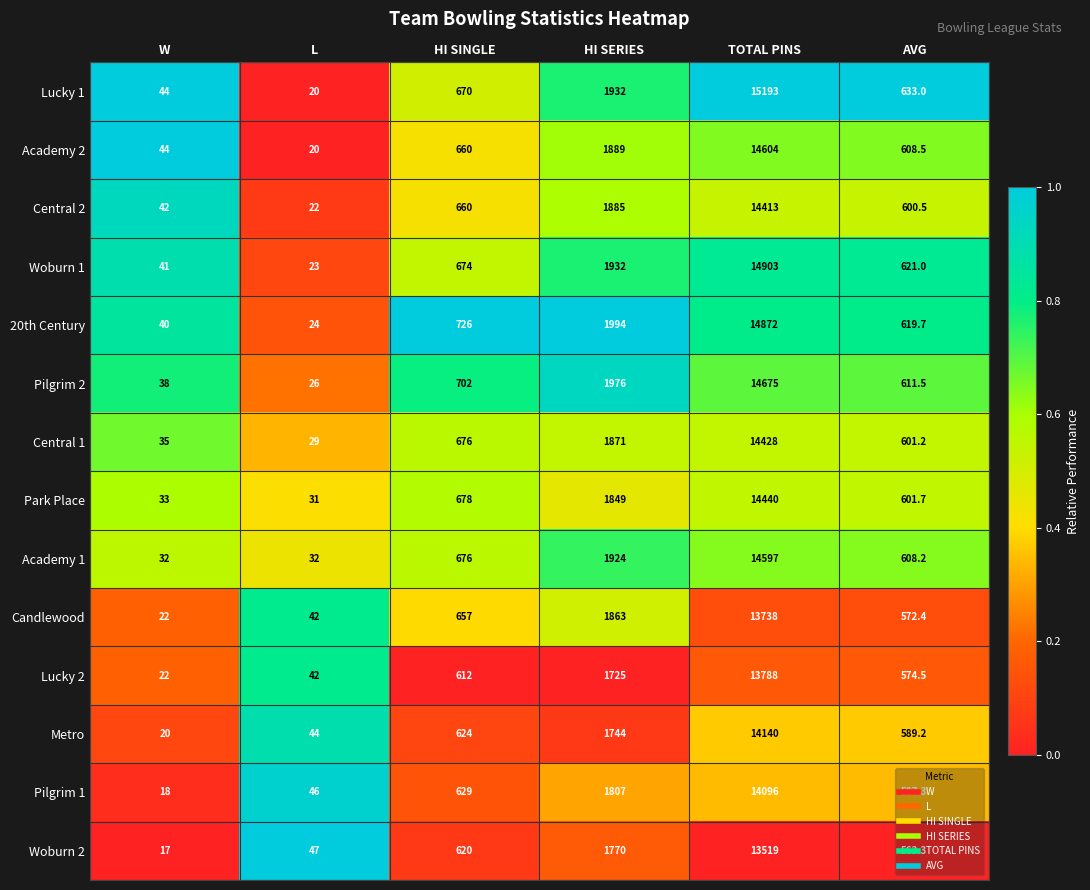

Read the 20th Century value at L.

24.0